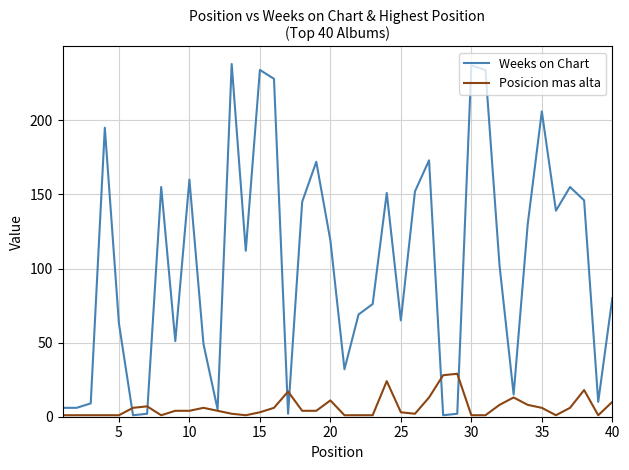

What is the greatest value displayed?

238